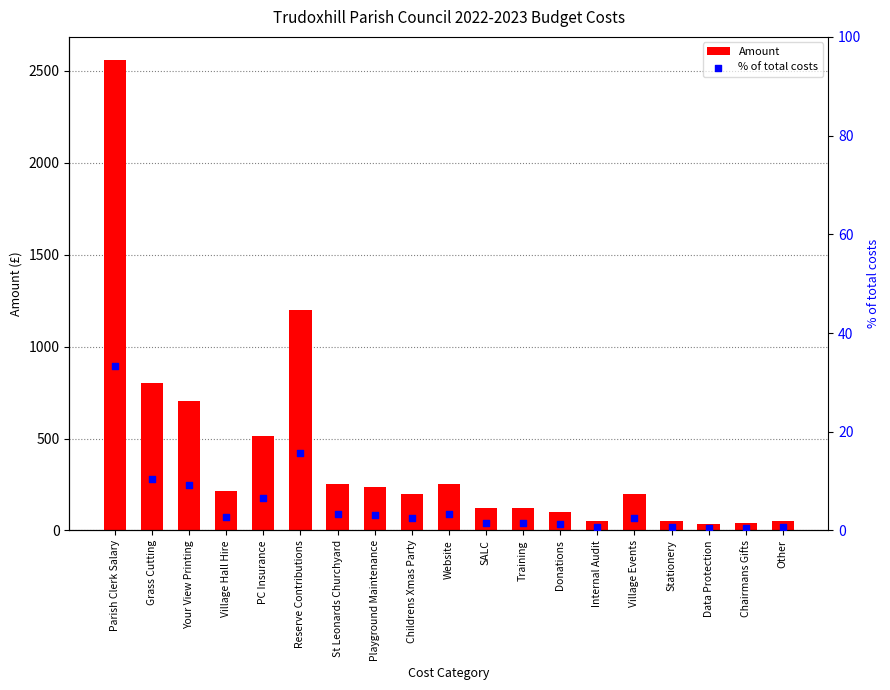

Which series has the largest total across all categories?

Amount